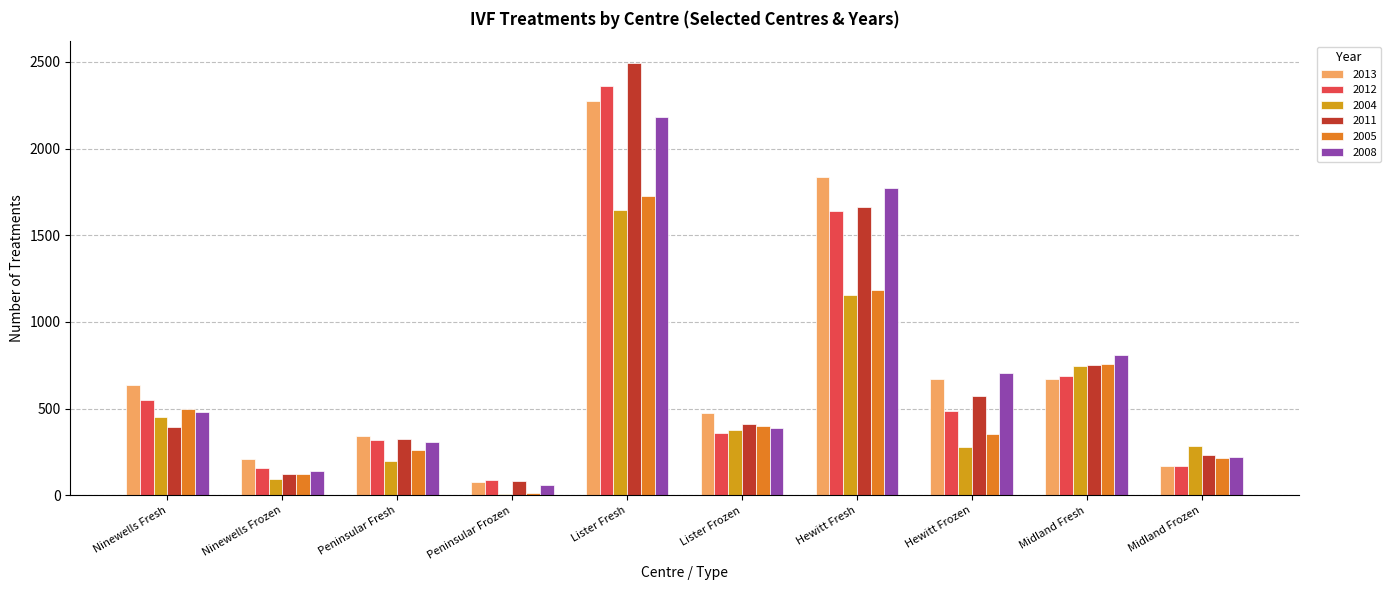

At which label does 2012 first exceed 487?

Ninewells Fresh